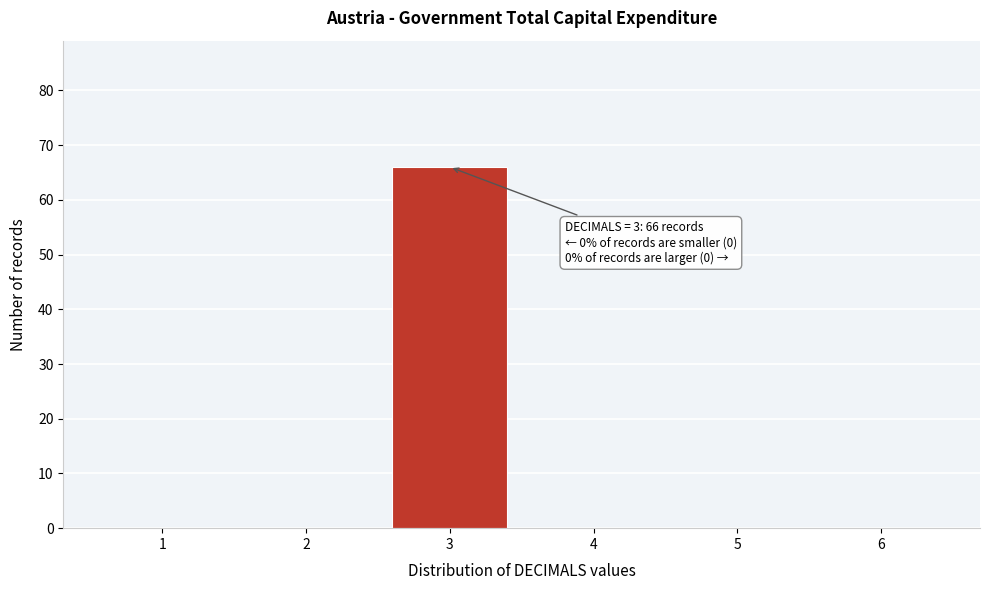

Which range on the x-axis has the tallest bar?

2.5 to 3.5